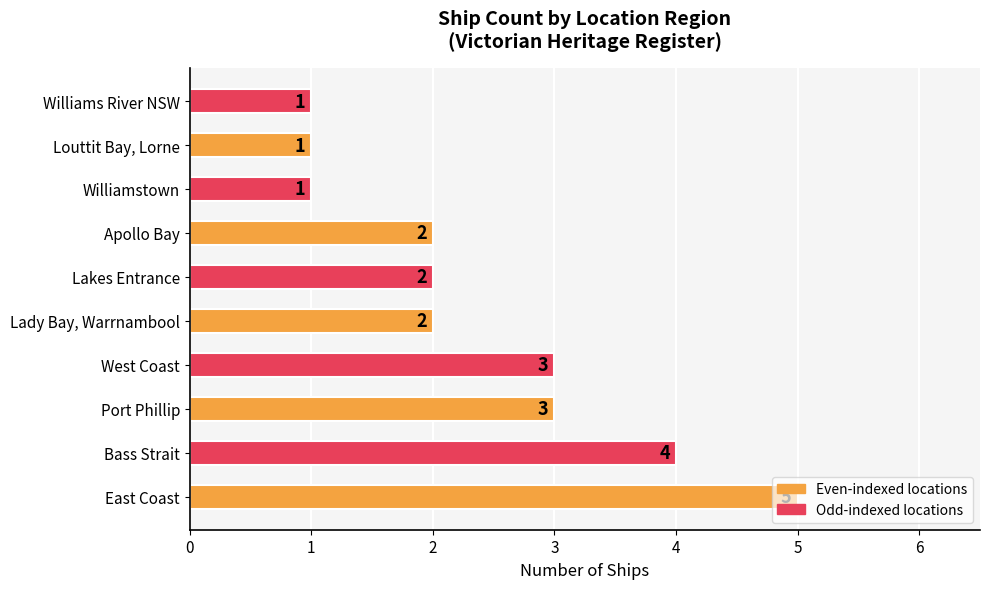

How many data points does each series have?

10